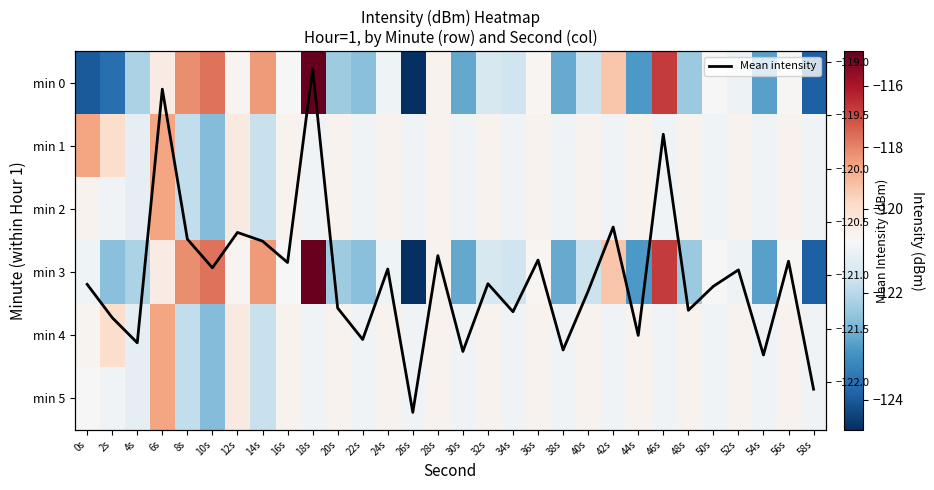

What is the minimum value for Mean intensity?

-122.3